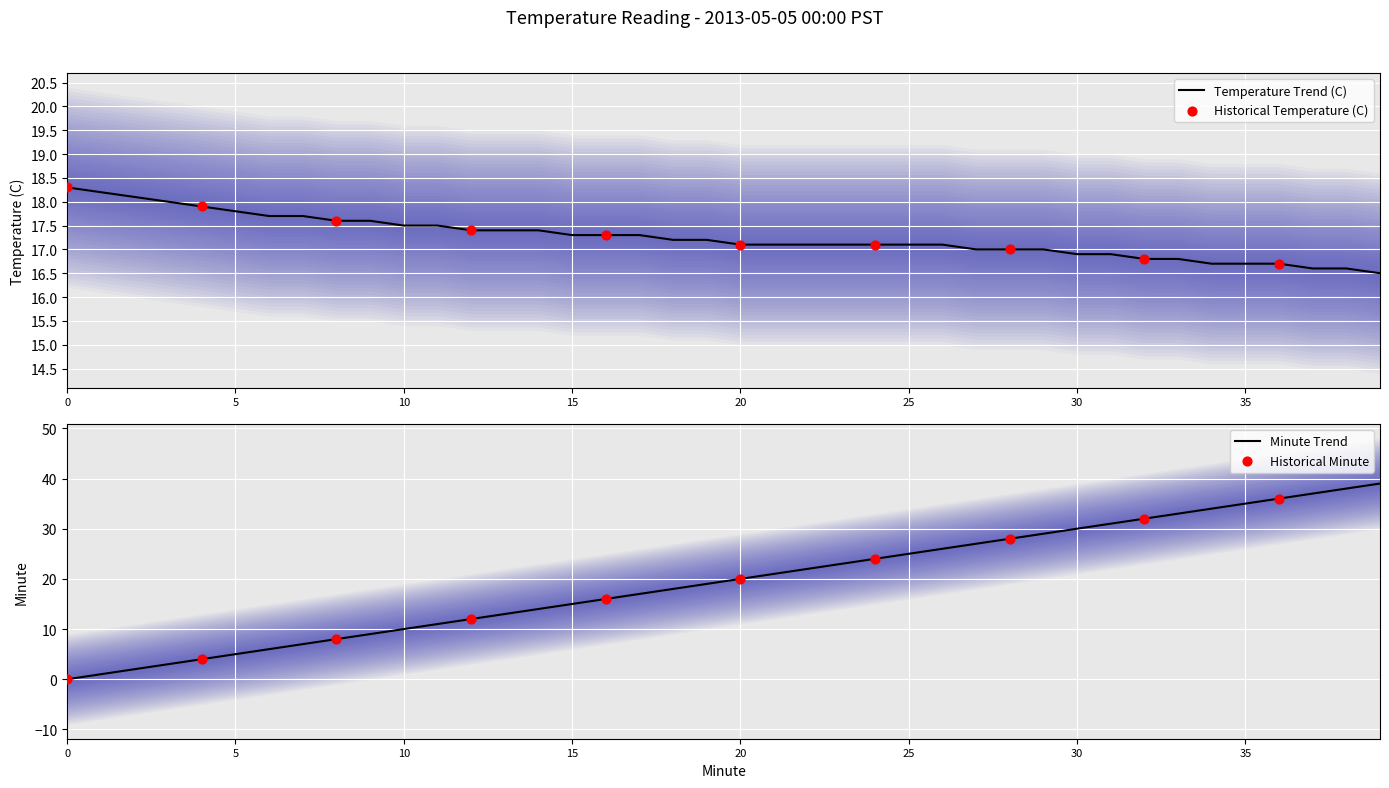

What is the change in value from 11 to 25?

-0.4